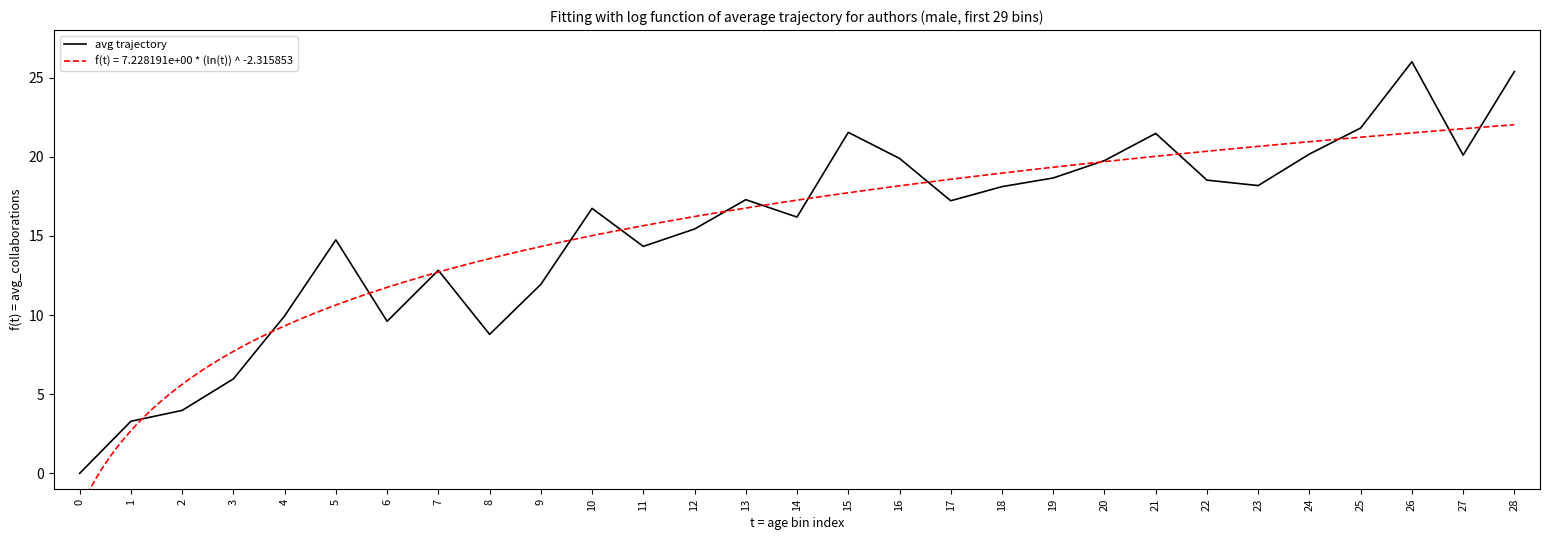

How many points are higher than both their immediate neighbors (excluding endpoints)?

7